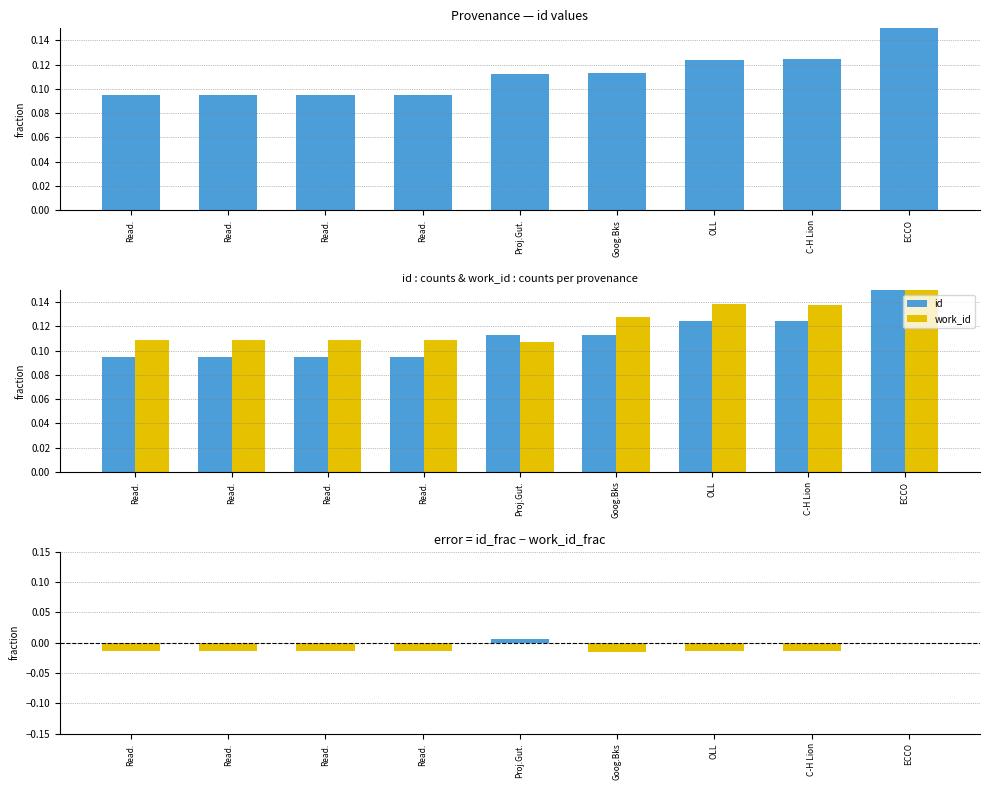

At which category does the chart reach its minimum across all series?

Goog.Bks